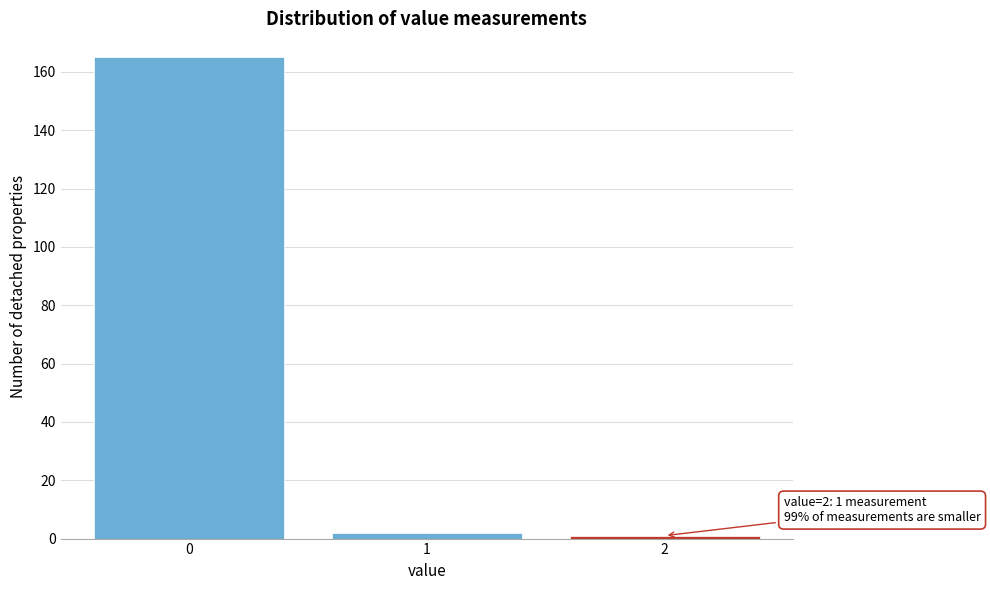

Reading right to left, list all the values displayed in this chart.

1	2	165